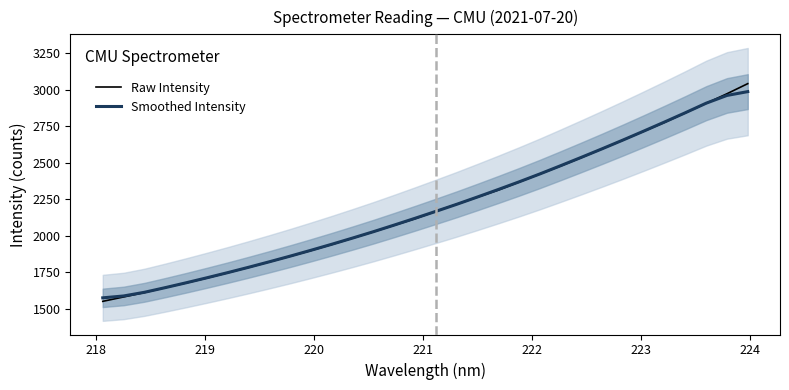

What is the minimum value for Raw Intensity?

1551.5